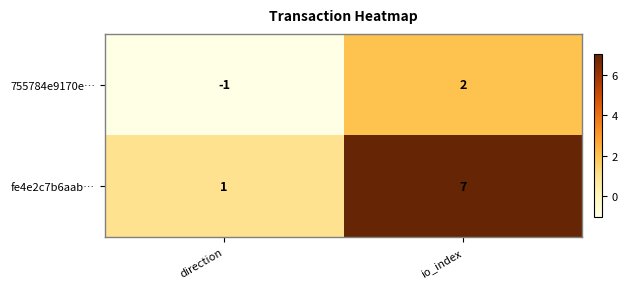

At which category is the sum across all series the highest?

io_index